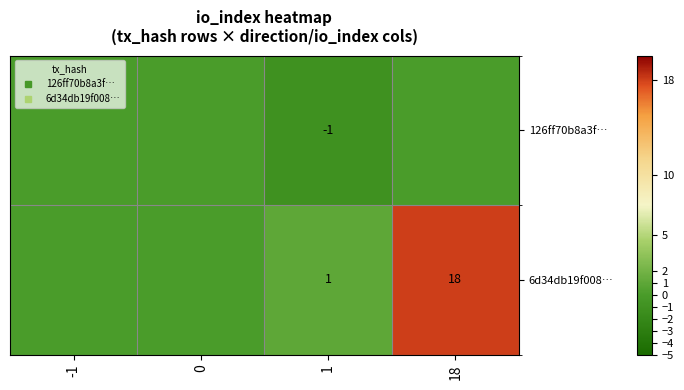

Between 18 and 0, which is larger?

18